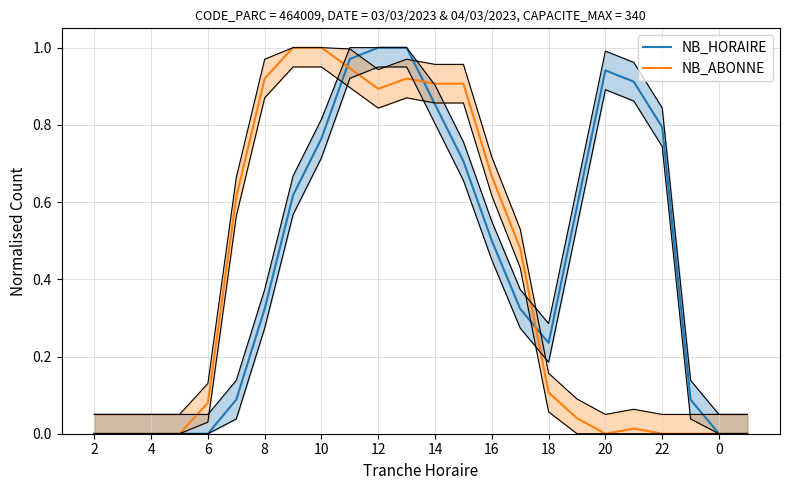

At how many categories does at least one series exceed 0?

18